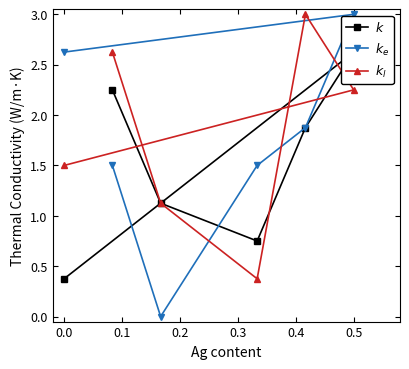

The value of $k_e$ at 0.0 is 2.6. True or false?

True